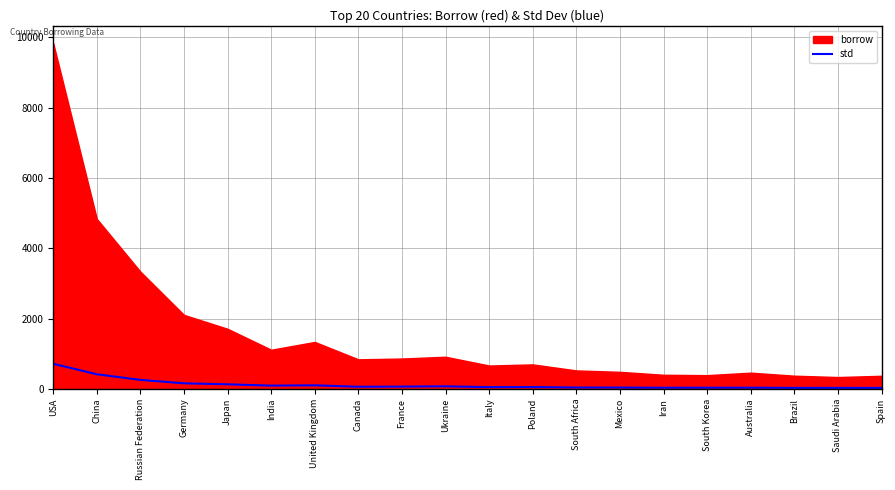

What is the approximate value of std at Russian Federation?

256.4